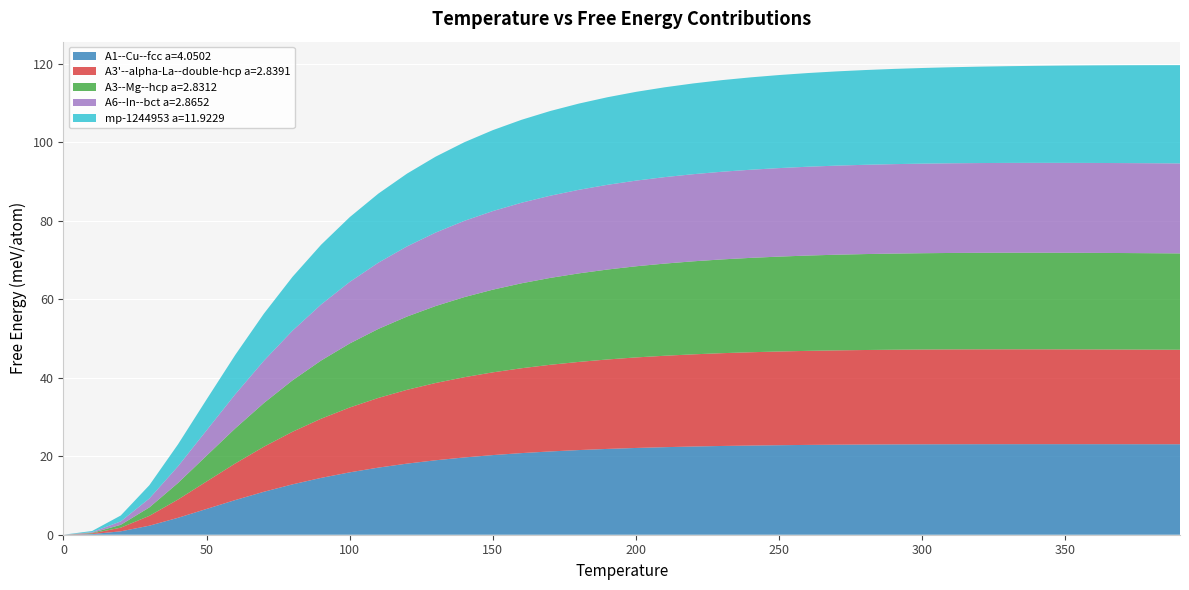

Reading left to right, extract all data points from this chart.

A1--Cu--fcc a=4.0502: 0.0	0.2	0.9	2.3	4.3	6.6	8.8	10.9	12.8	14.5	15.9	17.1	18.1	19.0	19.7	20.3	20.8	21.2	21.6	21.9	22.1	22.3	22.5	22.6	22.7	22.8	22.9	23.0	23.0	23.0	23.0	23.1	23.1	23.1	23.1	23.1	23.1	23.1	23.1	23.1
A3'--alpha-La--double-hcp a=2.8391: 0.0	0.2	0.9	2.5	4.7	7.0	9.3	11.5	13.4	15.1	16.5	17.8	18.8	19.7	20.4	21.1	21.6	22.1	22.5	22.8	23.1	23.3	23.5	23.7	23.8	23.9	24.0	24.0	24.1	24.1	24.2	24.2	24.2	24.2	24.2	24.2	24.1	24.1	24.1	24.1
A3--Mg--hcp a=2.8312: 0.0	0.1	0.7	2.2	4.2	6.6	8.9	11.1	13.1	14.8	16.3	17.6	18.7	19.6	20.4	21.1	21.7	22.1	22.6	22.9	23.2	23.5	23.7	23.9	24.1	24.2	24.3	24.4	24.5	24.5	24.6	24.6	24.6	24.6	24.6	24.6	24.6	24.6	24.6	24.6
A6--In--bct a=2.8652: 0.0	0.2	0.9	2.3	4.2	6.5	8.7	10.8	12.7	14.3	15.7	16.9	17.9	18.7	19.4	20.0	20.5	20.9	21.3	21.6	21.8	22.0	22.2	22.3	22.5	22.6	22.6	22.7	22.8	22.8	22.8	22.9	22.9	22.9	22.9	22.9	22.9	22.9	22.9	22.9
mp-1244953 a=11.9229: 0.0	0.3	1.5	3.4	5.6	7.9	10.0	12.0	13.7	15.2	16.5	17.6	18.5	19.3	20.0	20.6	21.1	21.6	22.0	22.3	22.6	22.9	23.1	23.3	23.5	23.7	23.9	24.0	24.1	24.3	24.4	24.5	24.6	24.7	24.7	24.8	24.9	24.9	25.0	25.0